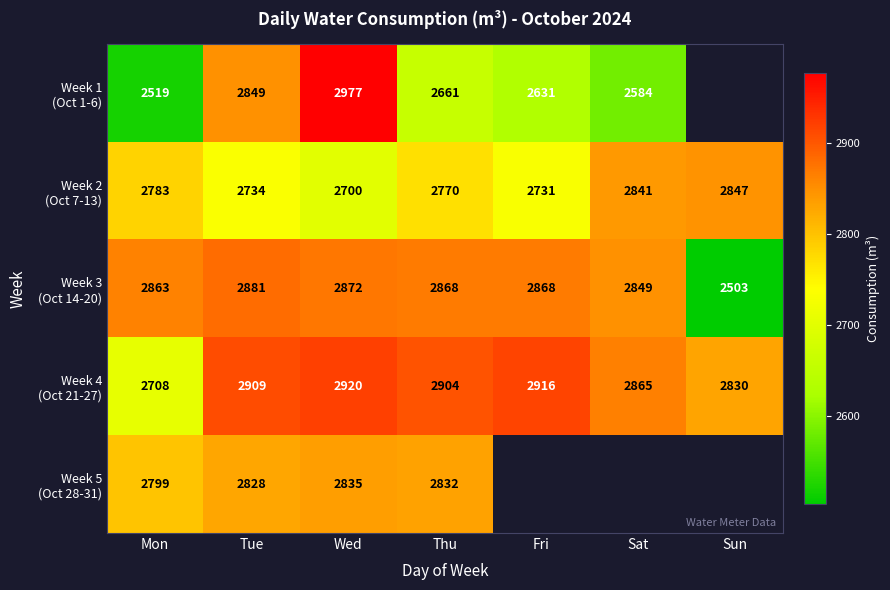

What is the total value across all series at Tue?

14201